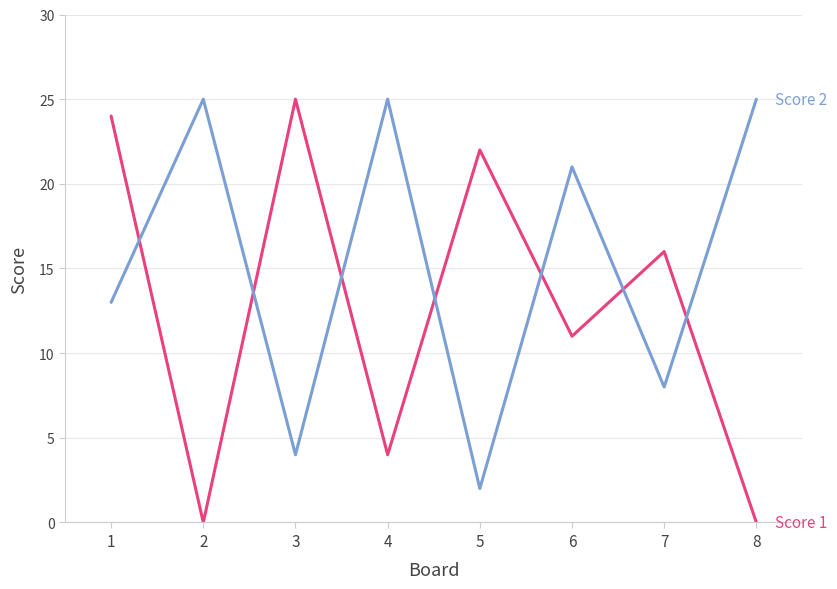

Reading left to right, list all the values displayed in this chart.

Score 1: 1=24	2=0	3=25	4=4	5=22	6=11	7=16	8=0
Score 2: 1=13	2=25	3=4	4=25	5=2	6=21	7=8	8=25